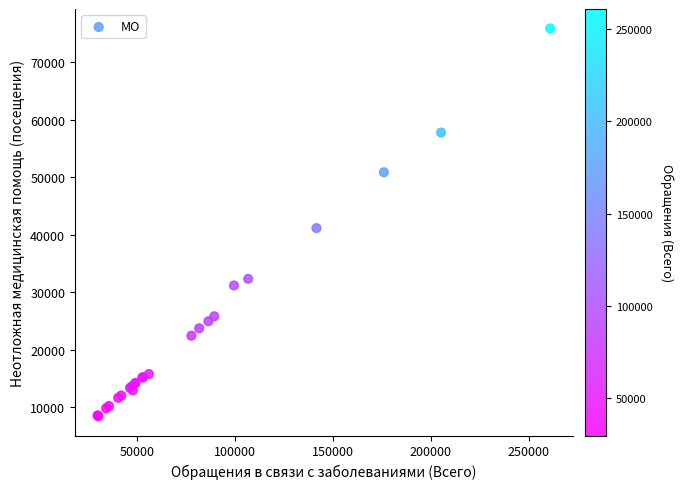

What Y value in the scatter plot is closest to 42158?

41137